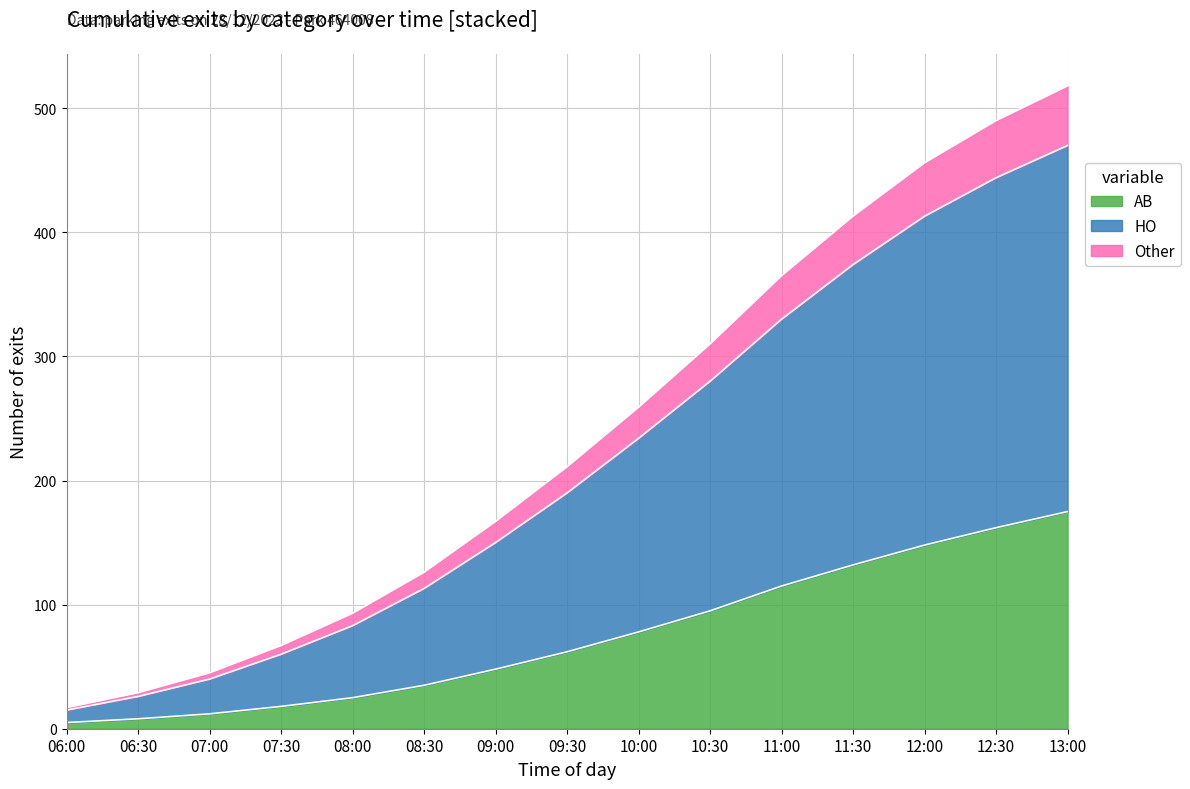

What is the highest value of the AB series?

175